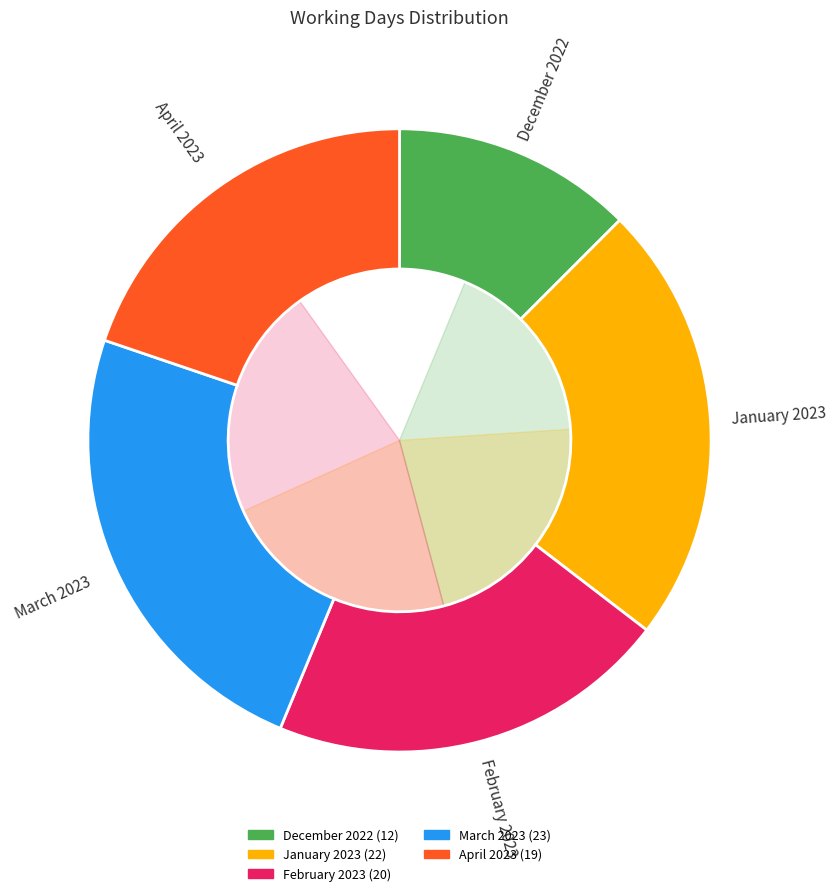

To the nearest percent, what percentage of the pie is January 2023?

23%